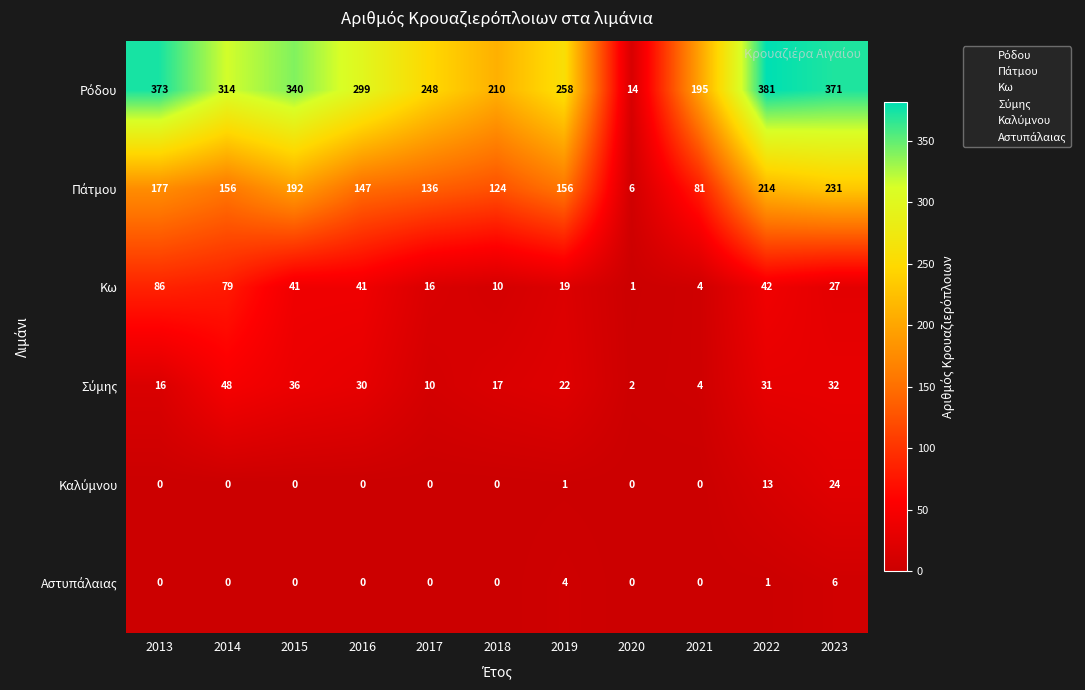

Is it true that Κω equals 1 at 2018?

False